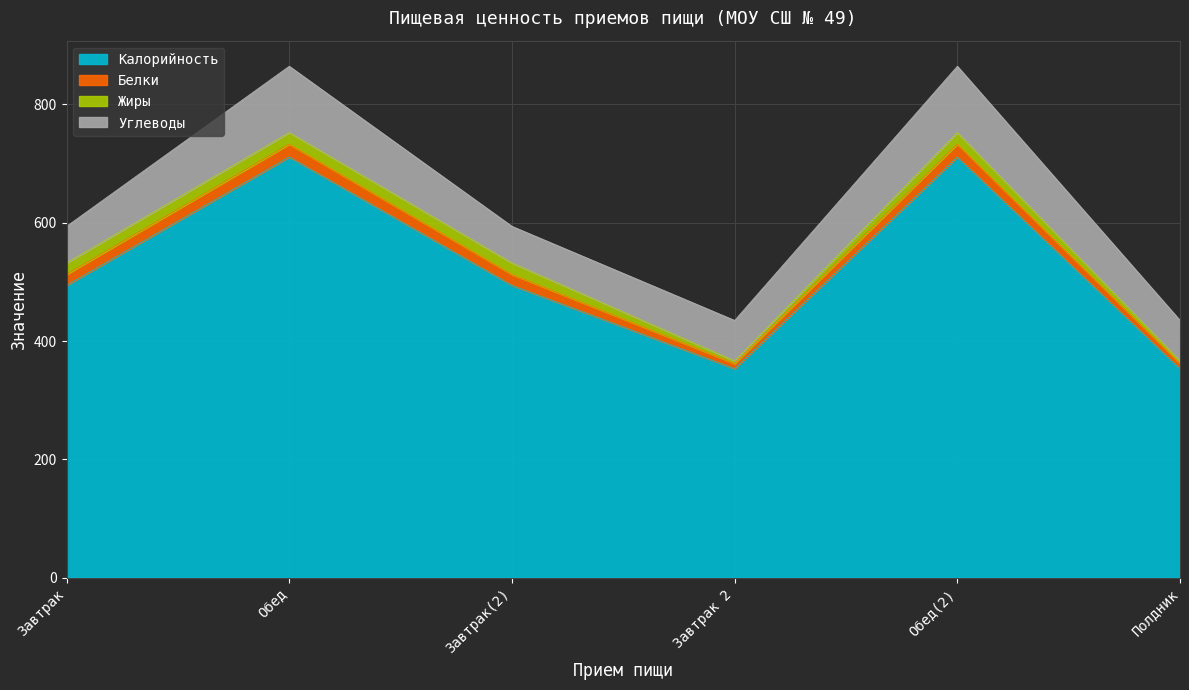

Which series has the largest range (max minus min)?

Калорийность